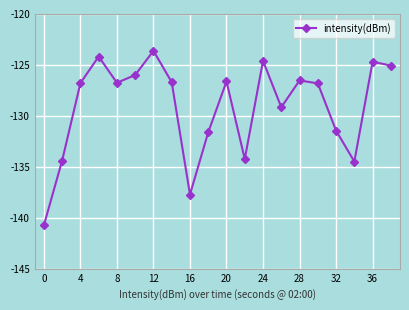

What is the value of the 3rd point from the left?

-126.8